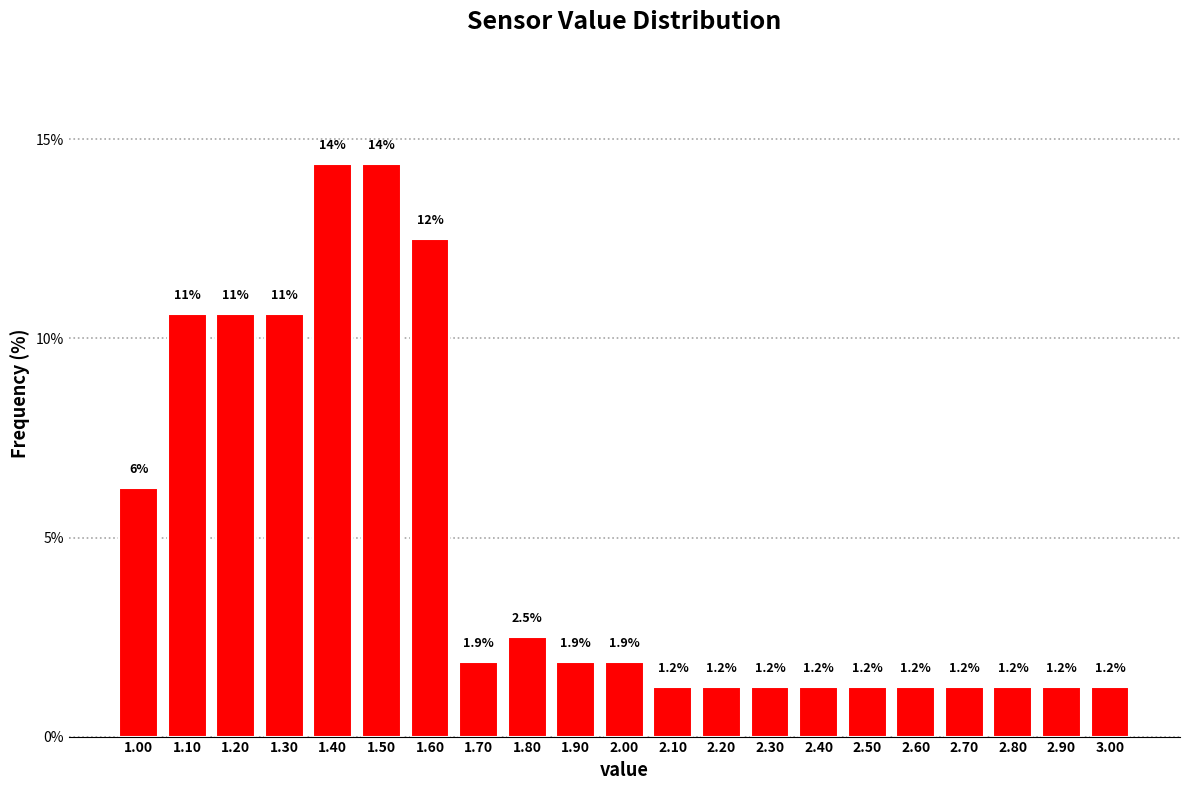

True or false: the data shows 1.2 at 3.00.

True